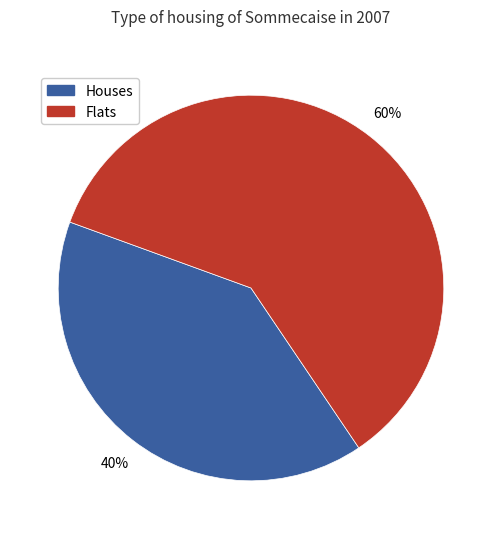

Is there any slice that represents more than half of the pie?

Yes